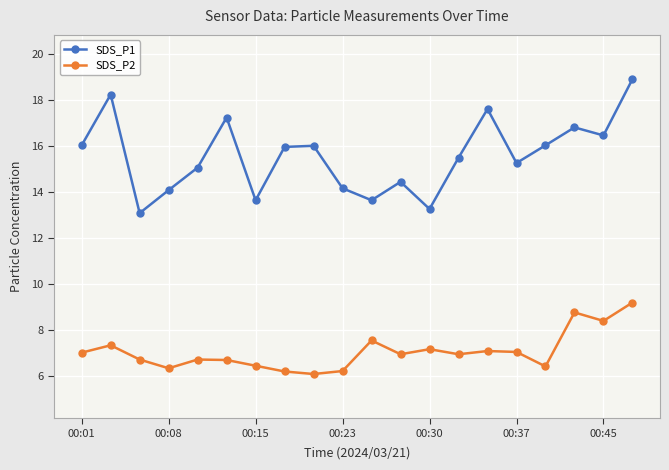

What is the difference between the maximum and minimum values in the SDS_P1 series?

5.8